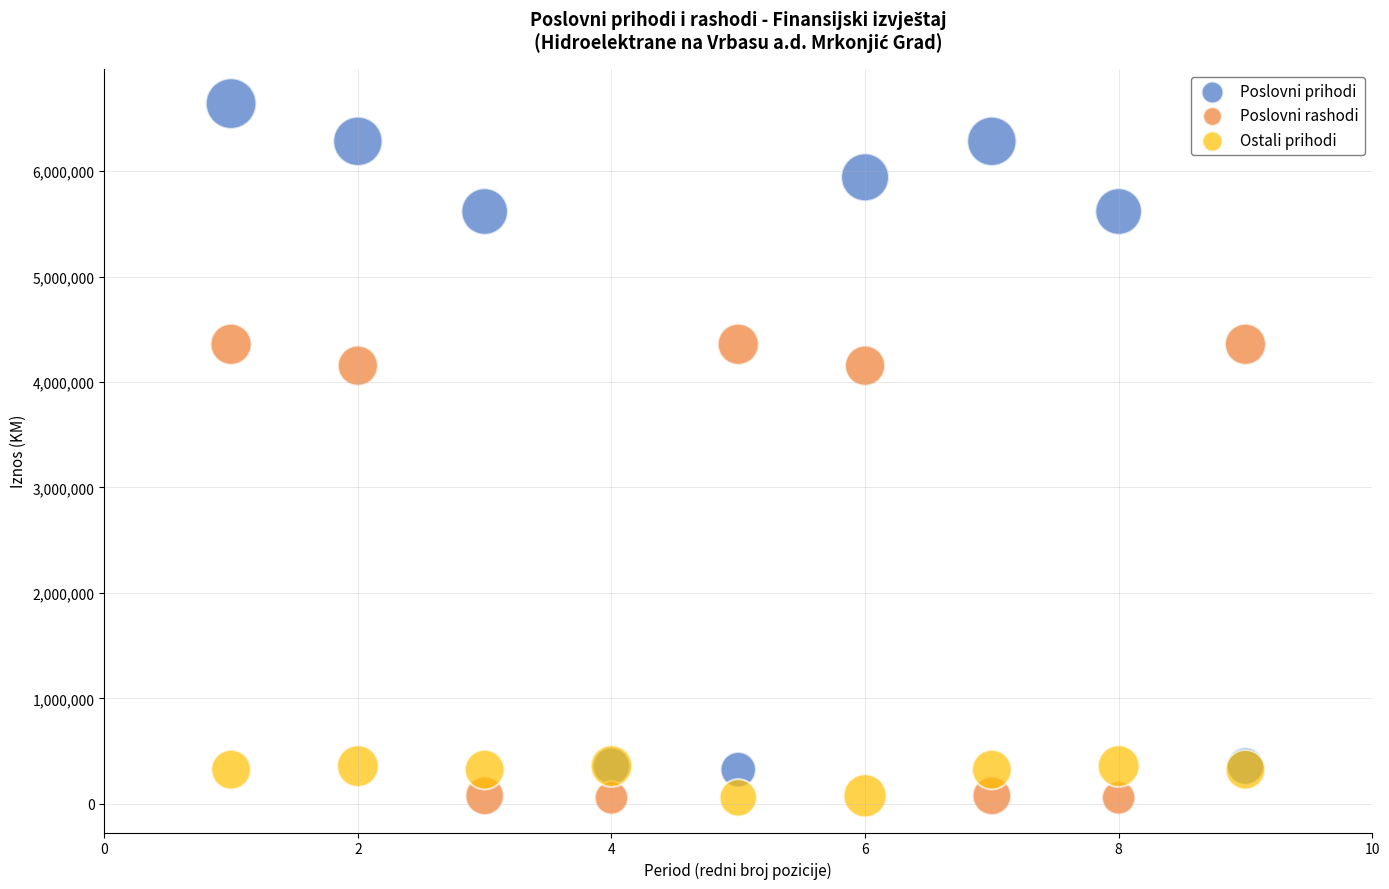

Which series has the widest spread of Y values?

Poslovni prihodi